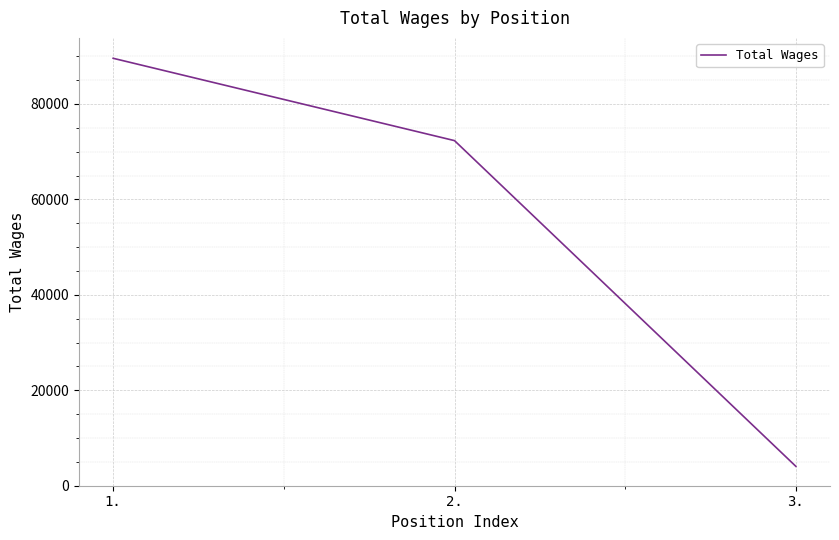

Between 1. and 3., which is larger?

1.